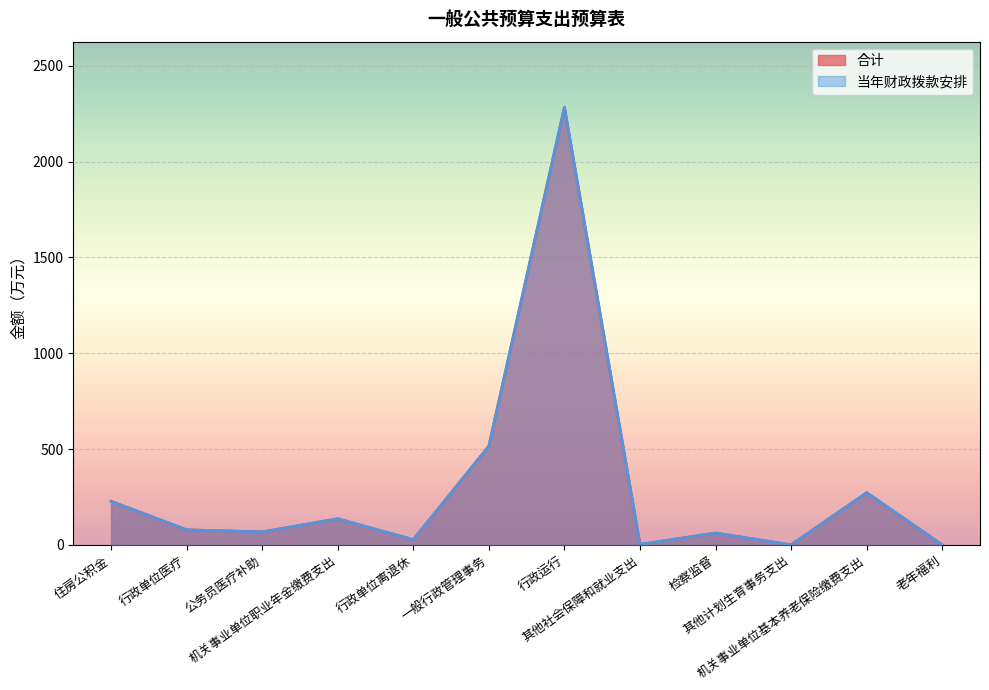

Reading left to right, extract all data points from this chart.

合计: 住房公积金=227.5	行政单位医疗=78.6	公务员医疗补助=67.7	机关事业单位职业年金缴费支出=136.2	行政单位离退休=27.4	一般行政管理事务=515.6	行政运行=2283.6	其他社会保障和就业支出=2.3	检察监督=62.0	其他计划生育事务支出=0.1	机关事业单位基本养老保险缴费支出=272.5	老年福利=0.3
当年财政拨款安排: 住房公积金=227.5	行政单位医疗=78.6	公务员医疗补助=67.7	机关事业单位职业年金缴费支出=136.2	行政单位离退休=27.4	一般行政管理事务=515.6	行政运行=2283.6	其他社会保障和就业支出=2.3	检察监督=62.0	其他计划生育事务支出=0.1	机关事业单位基本养老保险缴费支出=272.5	老年福利=0.3